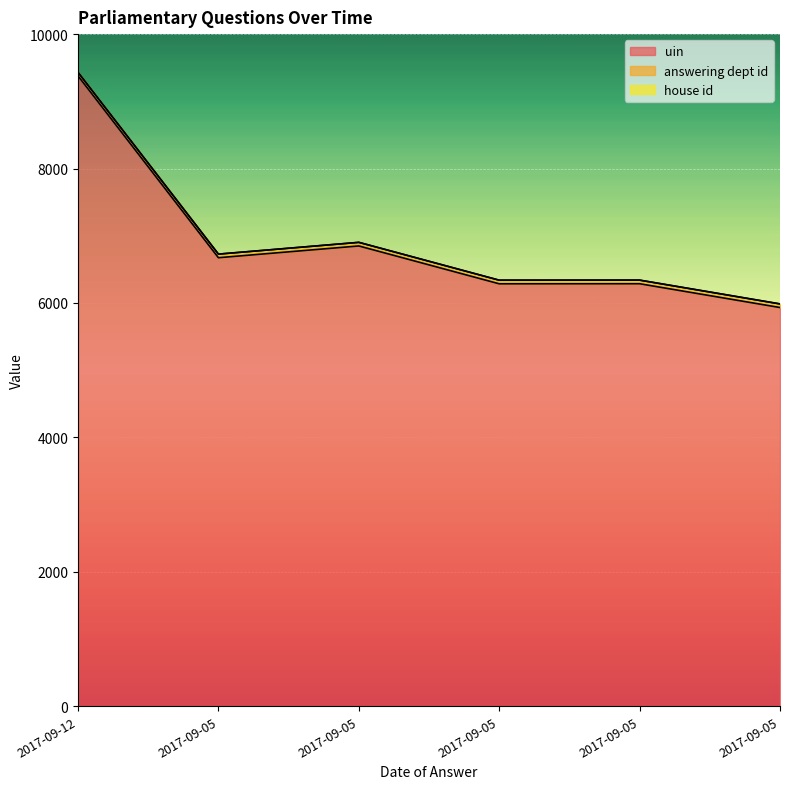

How many data points in uin are less than 6673?

3